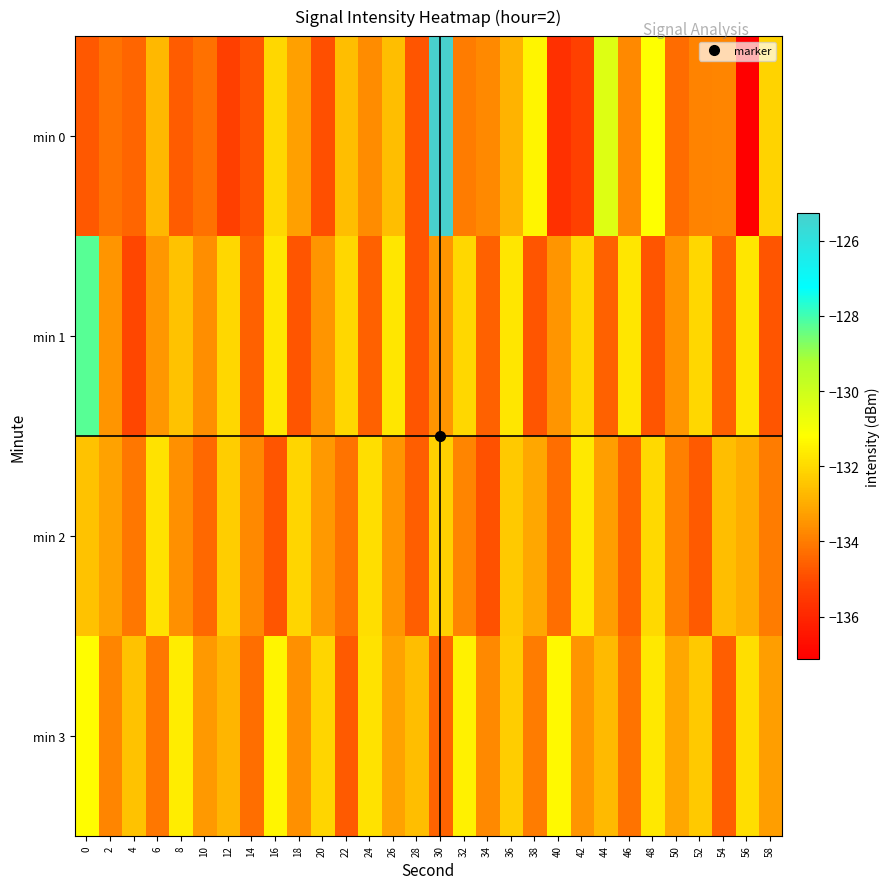

Reading left to right, extract all data points from this chart.

min 0: 0=-134.7	2=-134.2	4=-134.5	6=-132.8	8=-134.6	10=-134.3	12=-135.3	14=-134.8	16=-132.0	18=-133.3	20=-134.9	22=-132.6	24=-133.7	26=-132.6	28=-134.8	30=-125.3	32=-134.0	34=-133.7	36=-132.9	38=-131.4	40=-135.7	42=-135.3	44=-130.4	46=-133.7	48=-131.2	50=-134.3	52=-133.9	54=-133.8	56=-137.1	58=-132.2
min 1: 0=-128.2	2=-133.5	4=-135.1	6=-133.5	8=-132.5	10=-133.6	12=-132.1	14=-134.6	16=-131.7	18=-134.8	20=-133.5	22=-132.1	24=-134.6	26=-131.7	28=-134.8	30=-133.5	32=-132.1	34=-134.6	36=-131.7	38=-134.8	40=-133.5	42=-132.1	44=-134.6	46=-131.7	48=-134.8	50=-133.5	52=-132.1	54=-134.6	56=-131.7	58=-134.8
min 2: 0=-132.5	2=-133.2	4=-134.1	6=-131.8	8=-133.6	10=-134.4	12=-132.3	14=-133.7	16=-134.8	18=-132.1	20=-133.4	22=-134.2	24=-131.9	26=-133.5	28=-134.6	30=-132.2	32=-133.8	34=-134.9	36=-132.4	38=-133.1	40=-134.3	42=-131.7	44=-133.3	46=-134.5	48=-132.0	50=-133.9	52=-134.7	54=-132.6	56=-133.0	58=-134.0
min 3: 0=-131.2	2=-133.8	4=-132.5	6=-134.1	8=-131.6	10=-133.4	12=-132.8	14=-134.3	16=-131.4	18=-133.6	20=-132.1	22=-134.7	24=-131.8	26=-133.2	28=-132.6	30=-134.5	32=-131.5	34=-133.7	36=-132.3	38=-134.0	40=-131.3	42=-133.5	44=-132.7	46=-134.2	48=-131.7	50=-133.1	52=-132.4	54=-134.6	56=-131.9	58=-133.3